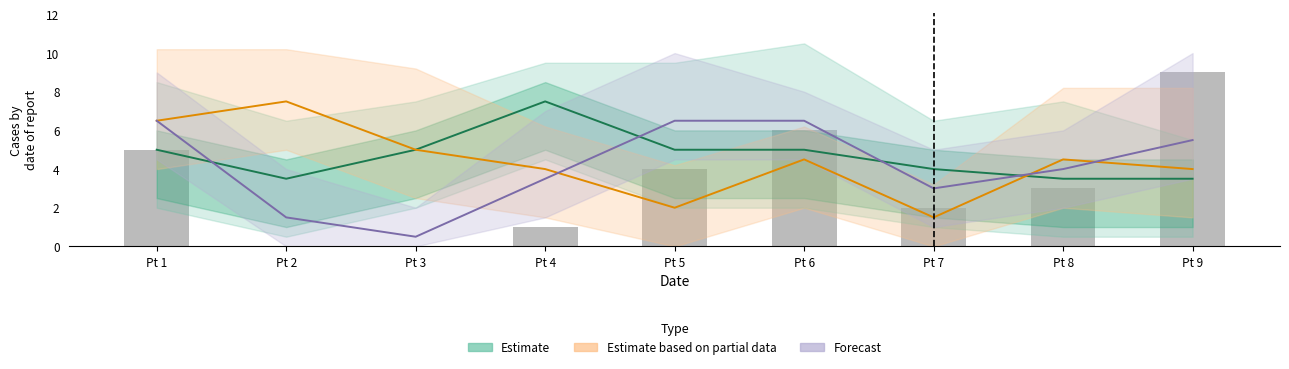

What is the sum of the Estimate values at Pt 8 and Pt 4?

11.0